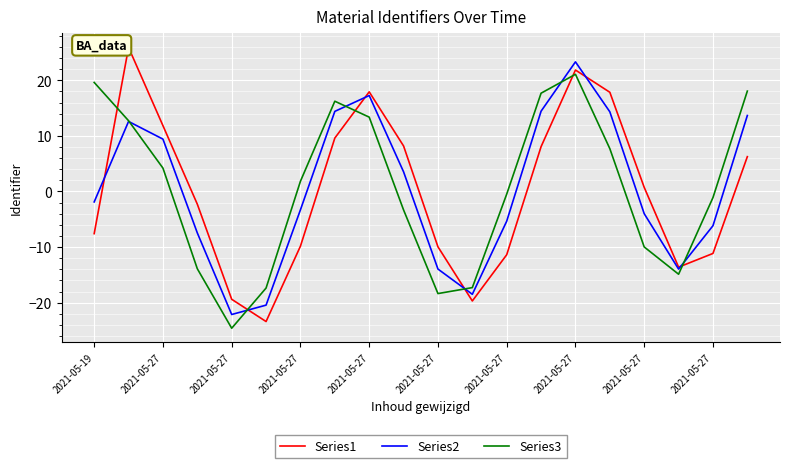

What is the minimum value for Series3?

-24.6